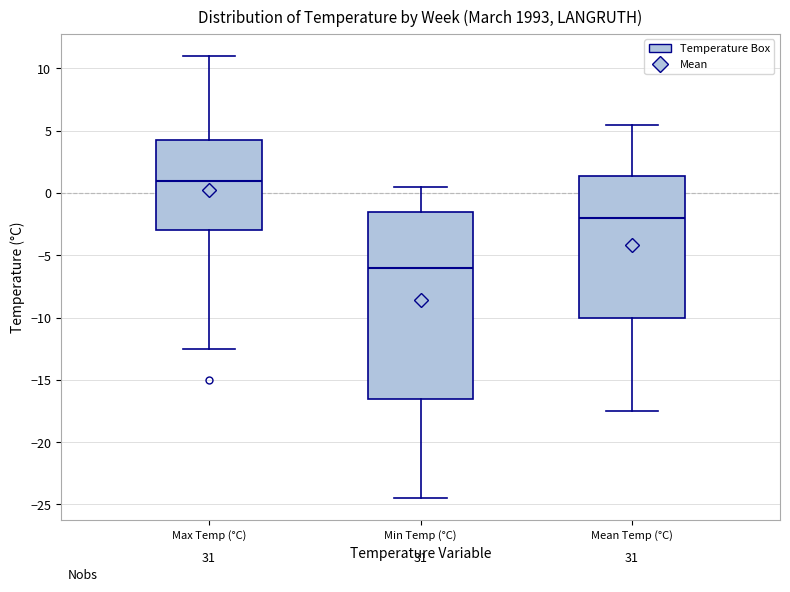

Which box's median line is the highest?

Max Temp (°C)